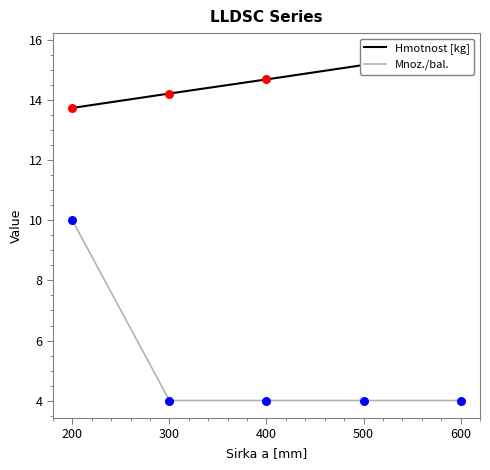

What is the total value across all series at 200?

23.8